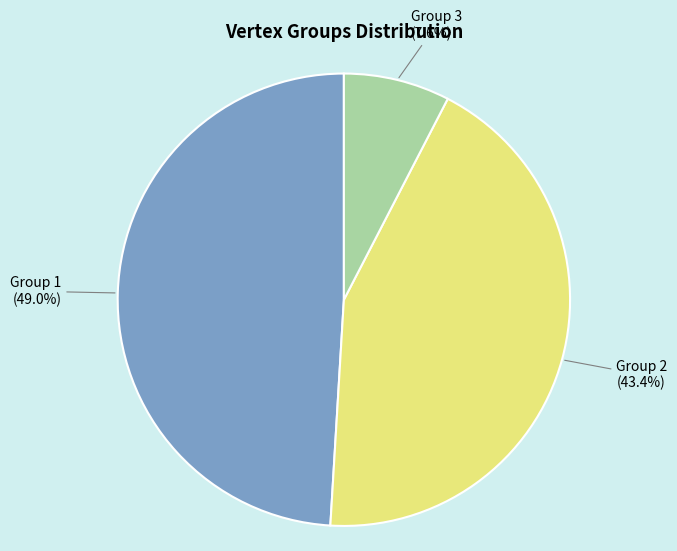

How many slices are in this pie chart?

3